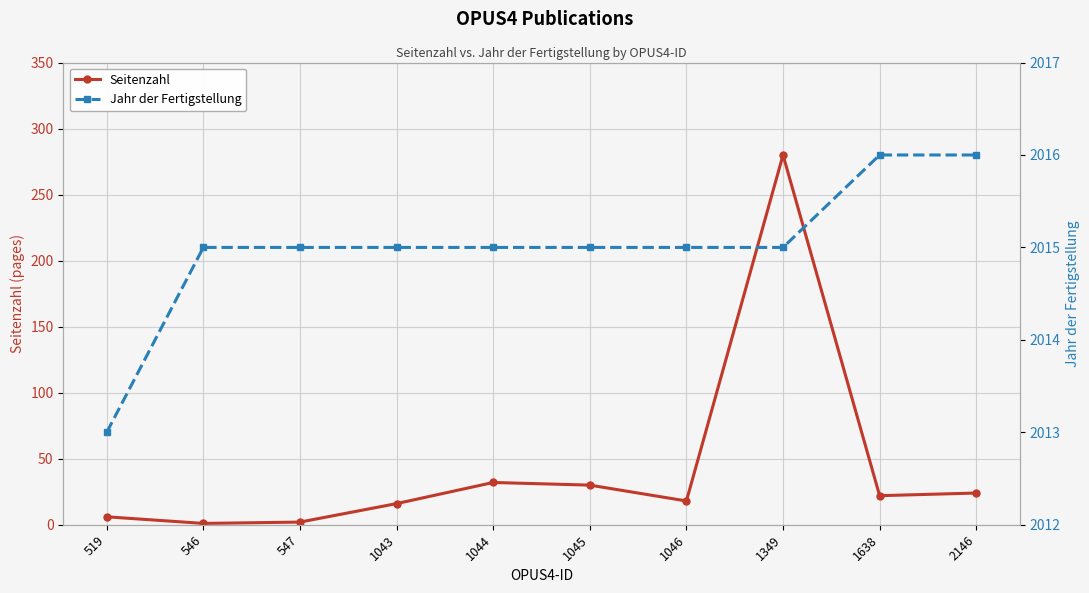

How many distinct data groups are displayed?

2